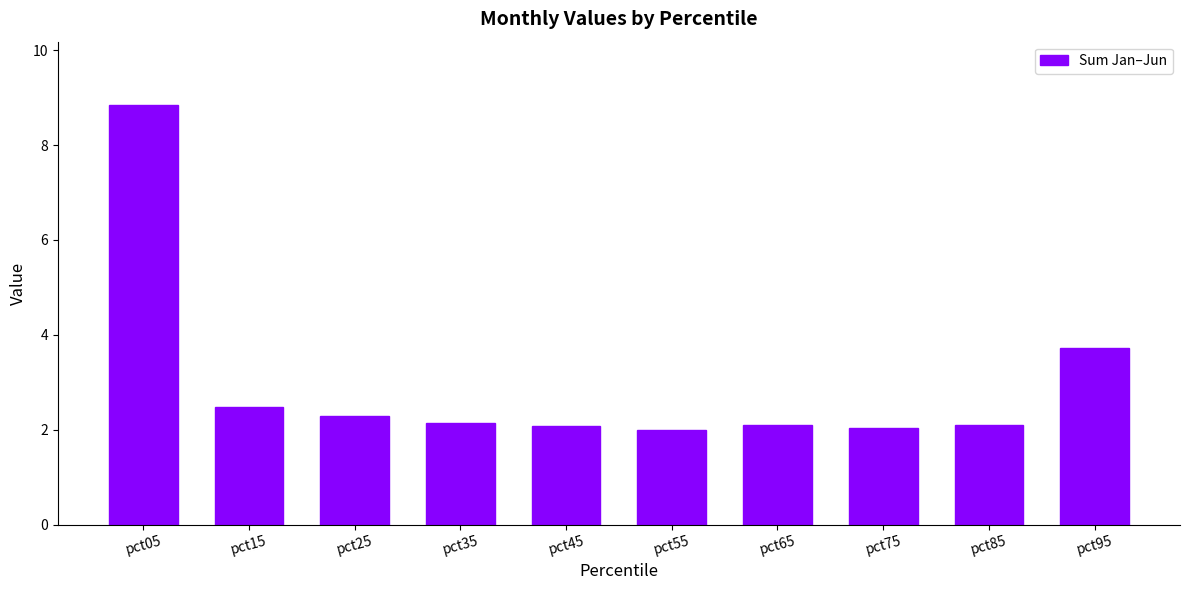

Is it true that the value at pct15 is 1.4?

False